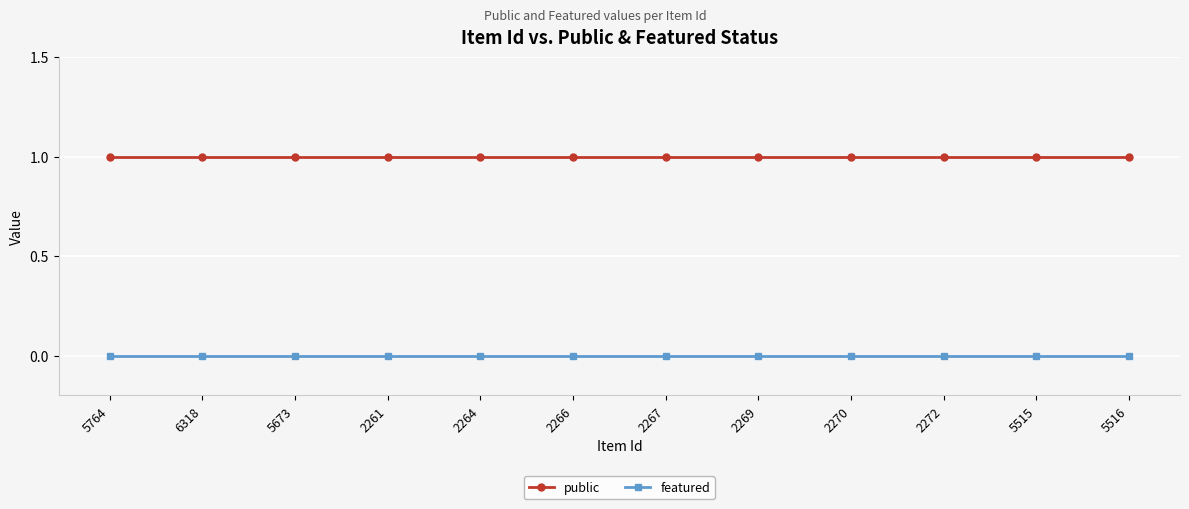

Reading left to right, extract all data points from this chart.

public: 1	1	1	1	1	1	1	1	1	1	1	1
featured: 0	0	0	0	0	0	0	0	0	0	0	0